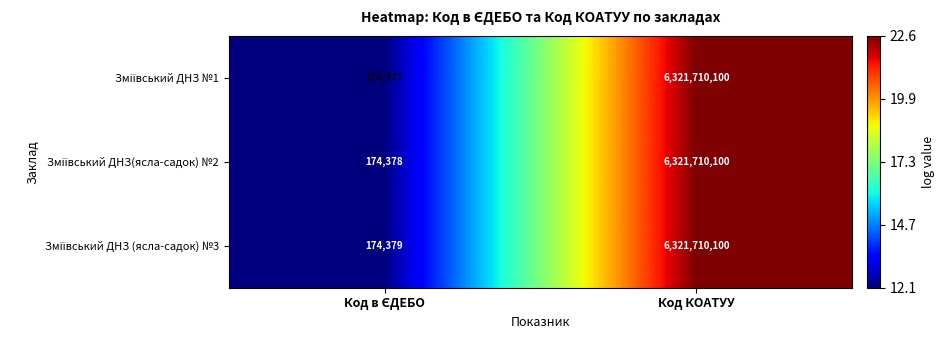

What is the greatest value displayed?

6321710100